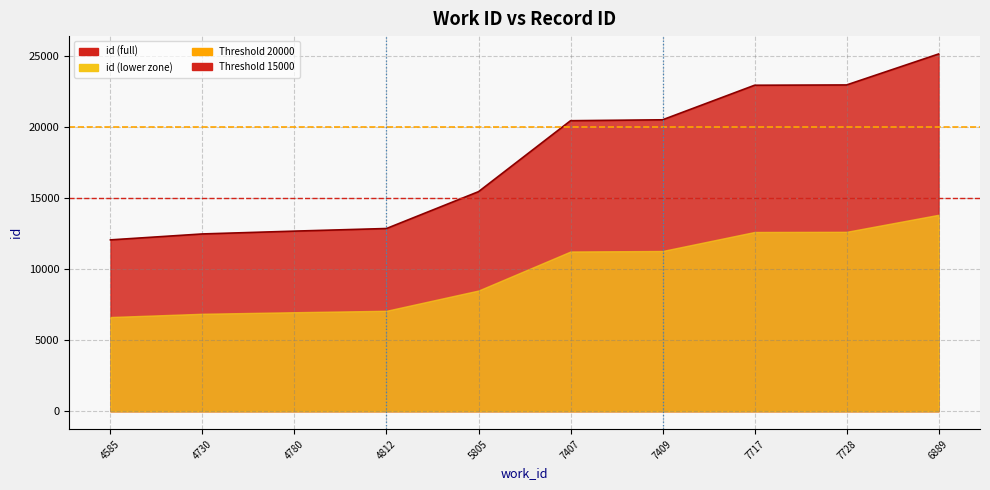

What is the value of the Threshold 15000 point at the 2nd from the left?

15000